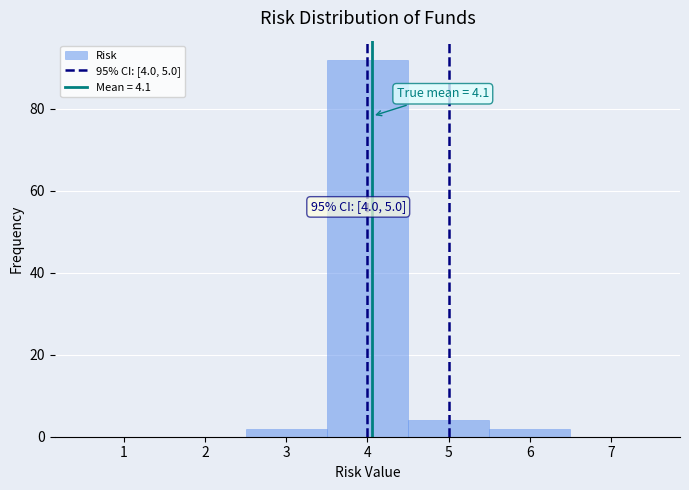

Over which range of the x-axis is the bar tallest?

3.5 to 4.5